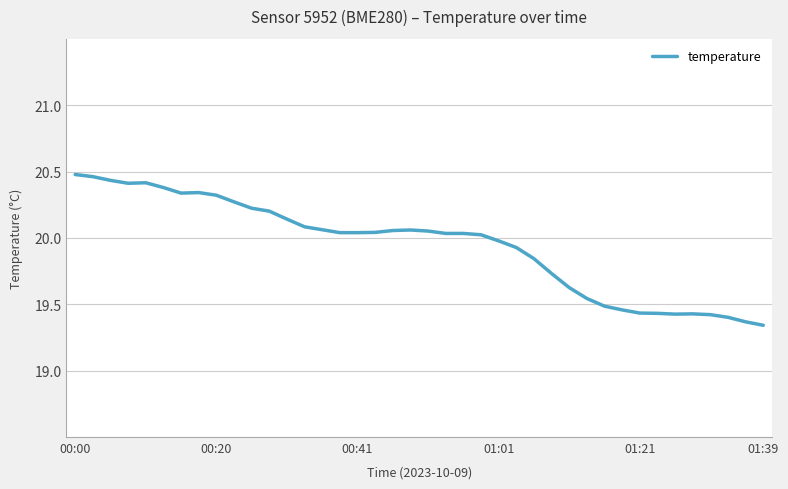

What is the difference between the maximum and minimum values?

1.1